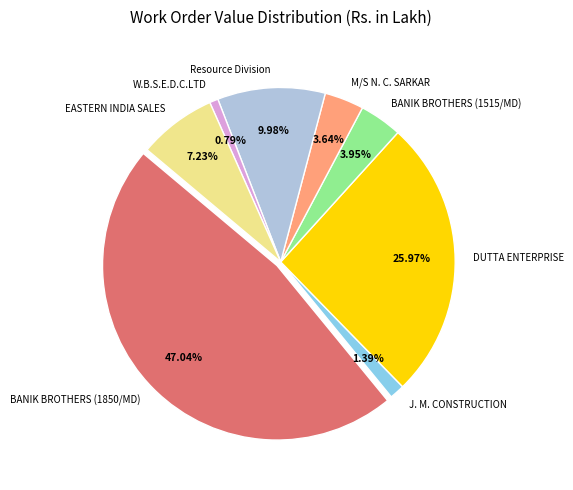

What percentage is the M/S N. C. SARKAR slice, to the nearest percent?

4%